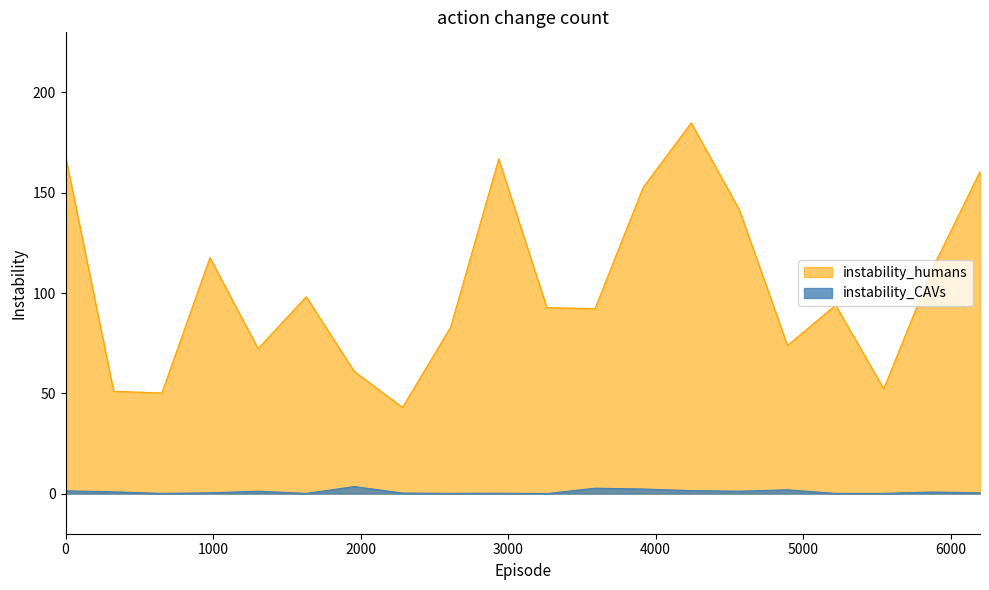

At how many categories does at least one series exceed 130?

6